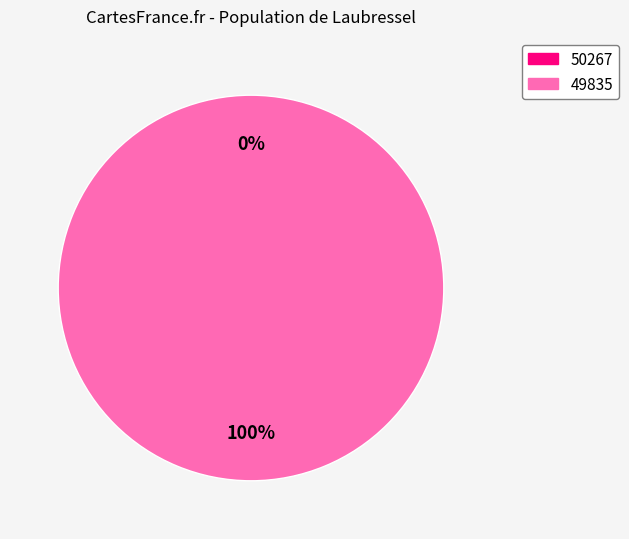

True or false: 50267 accounts for 15% of the total.

False